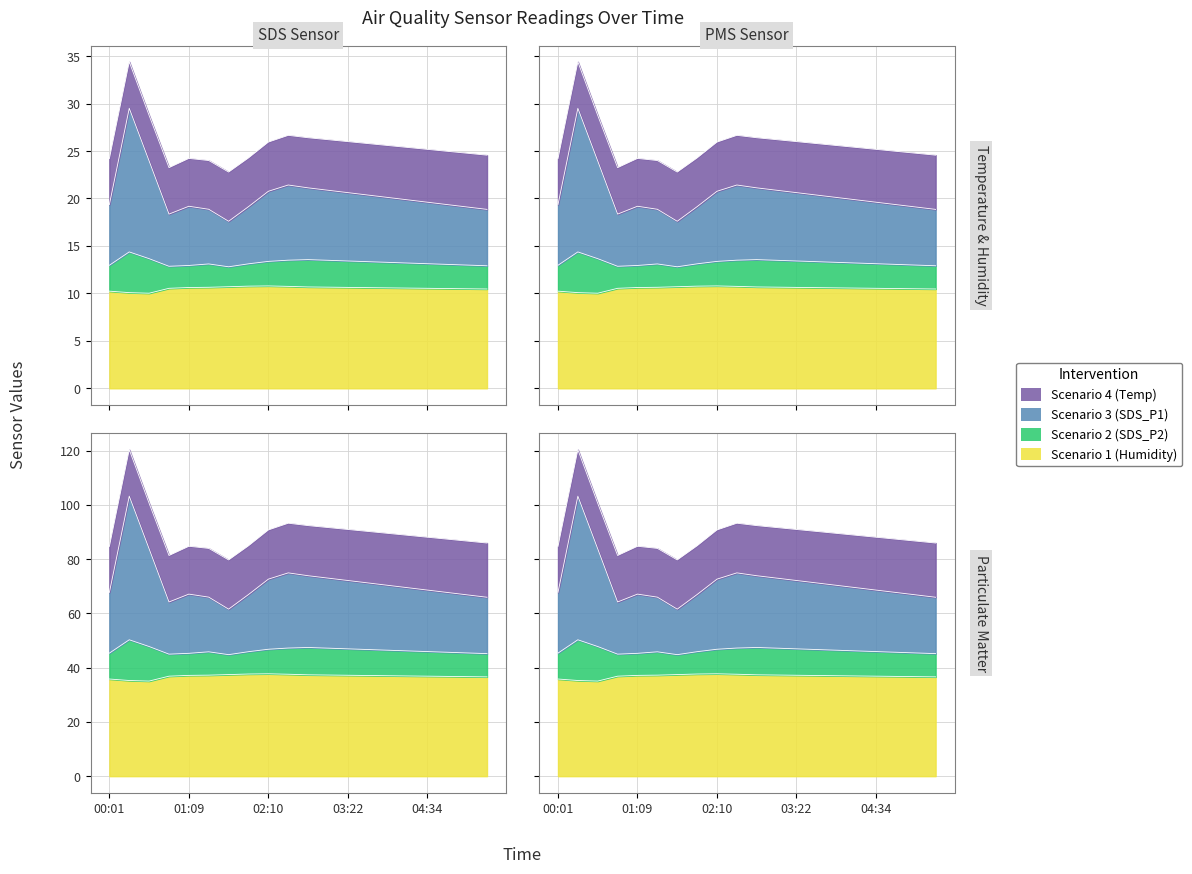

At which category does the chart reach its peak across all series?

00:16